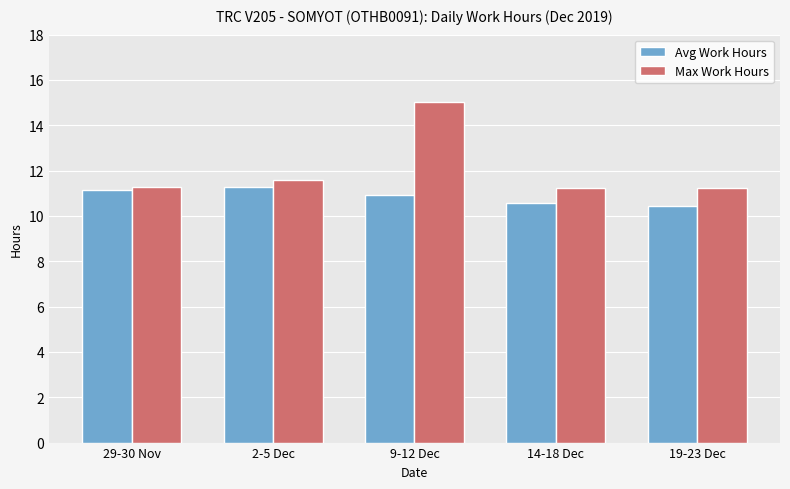

What is the value of the Avg Work Hours bar at the 2nd from the left?

11.3